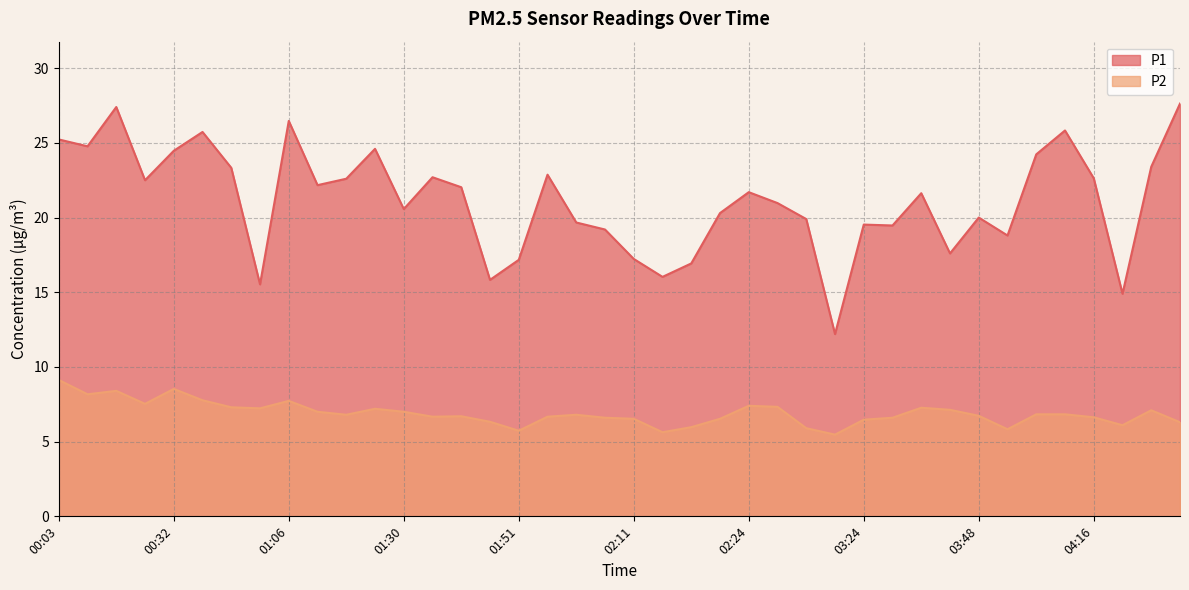

True or false: P2 and P1 cross at least once.

False